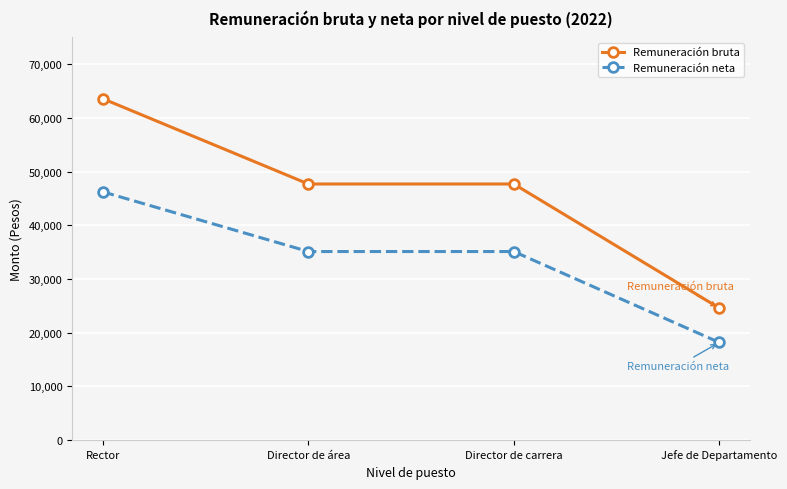

How many distinct data groups are displayed?

2